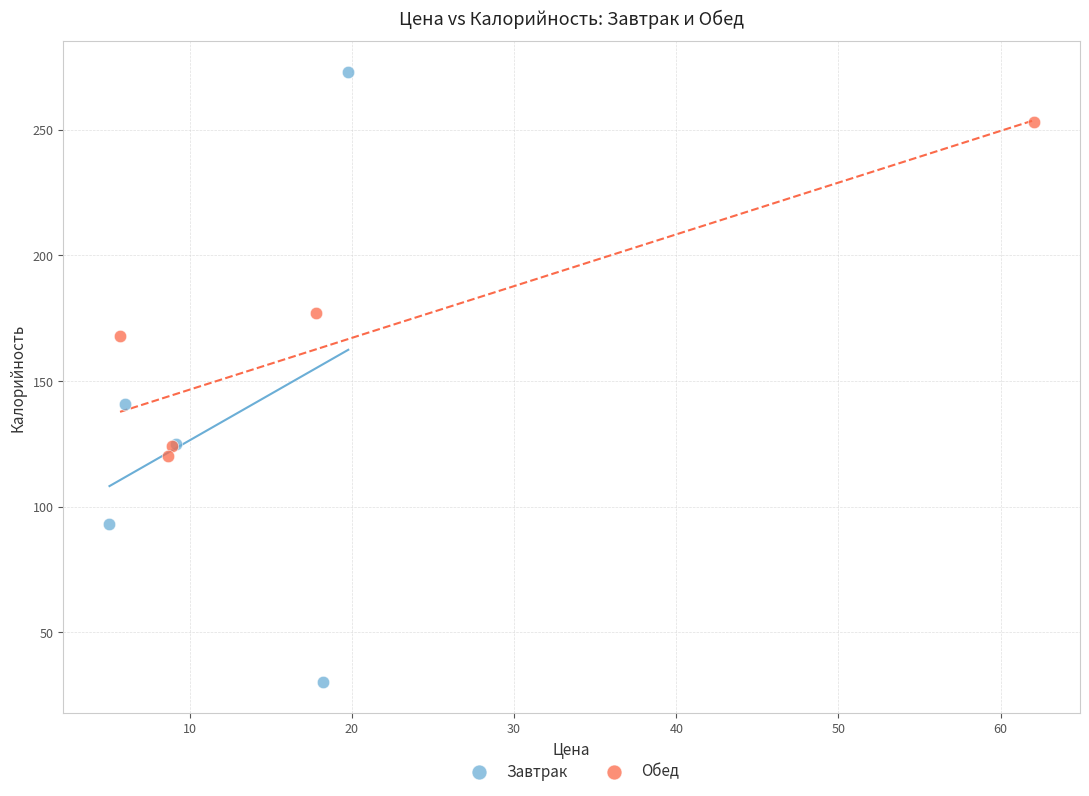

Which series contains the lowest Y value?

Завтрак